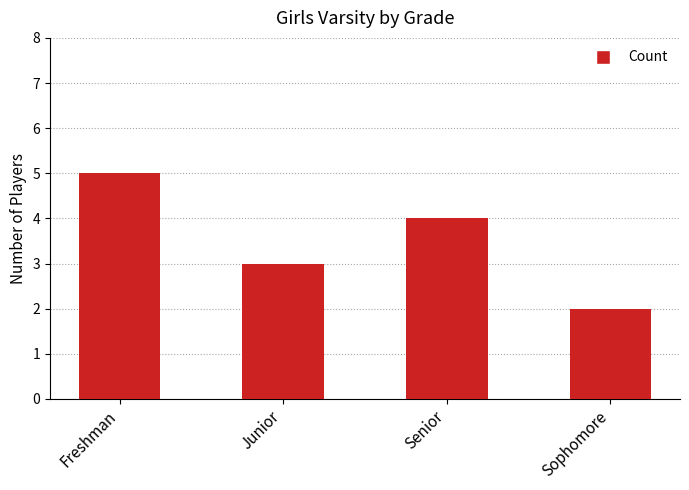

The chart shows a value of 1 at Sophomore. True or false?

False